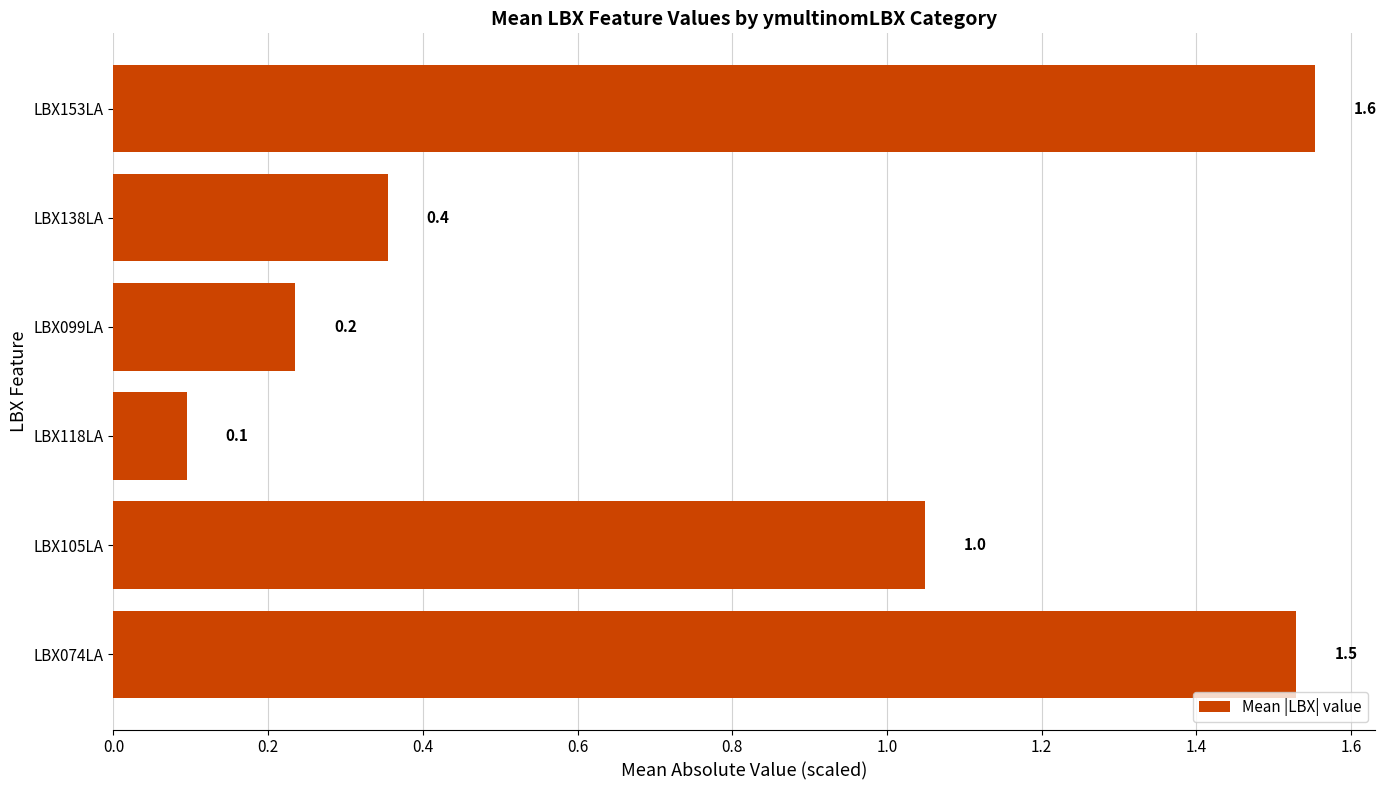

How many values exceed 1?

3